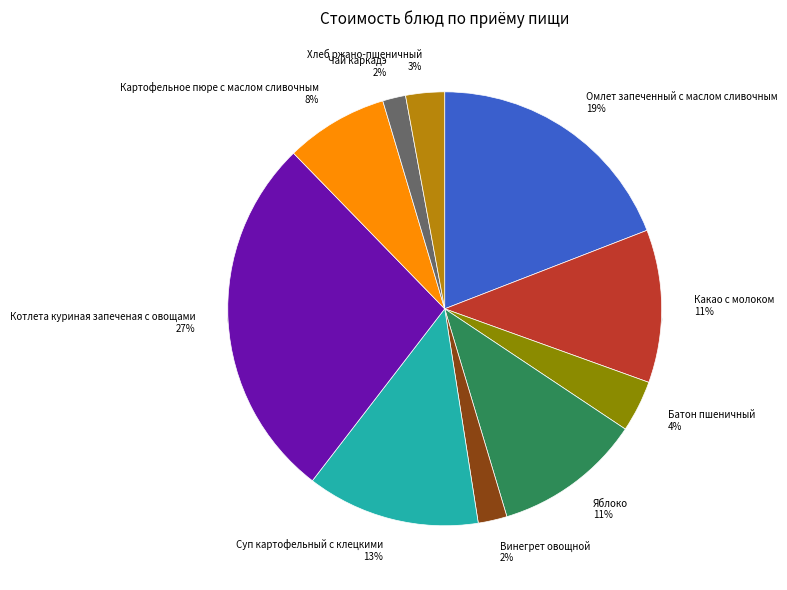

Is it true that Котлета куриная запеченая с овощами is 15% of the pie?

False